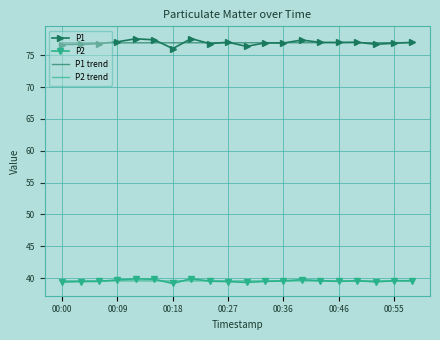

What is the minimum value for P2 trend?

39.6